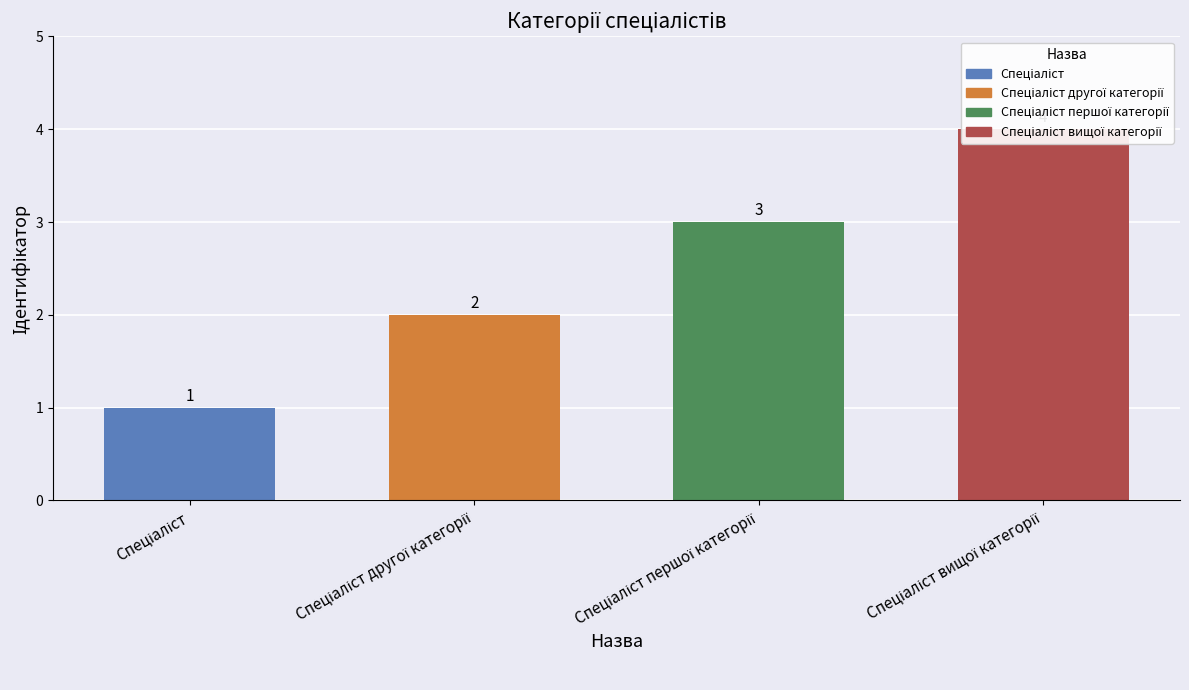

Rank the categories by value from lowest to highest.

Спеціаліст, Спеціаліст другої категорії, Спеціаліст першої категорії, Спеціаліст вищої категорії